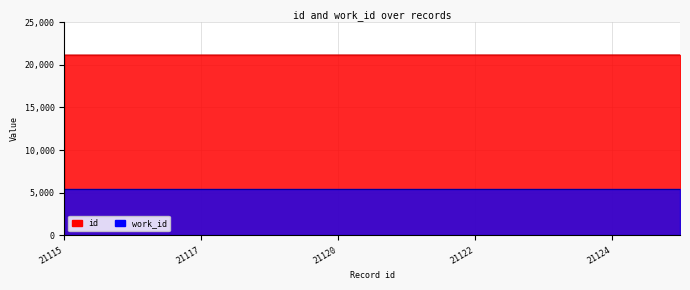

What value does the data have at 21125?

21125